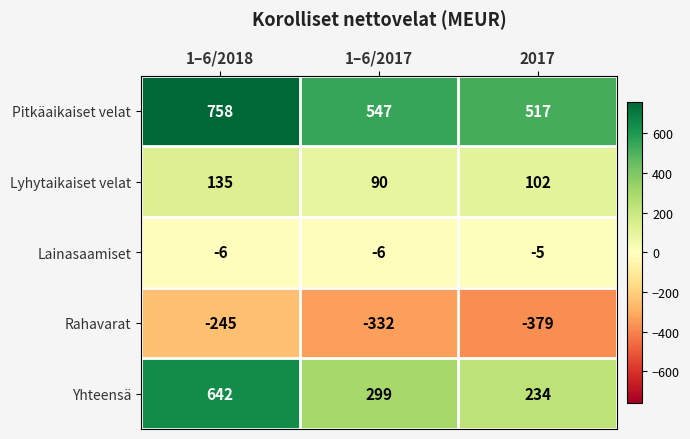

Which series has the largest total across all categories?

Pitkäaikaiset velat